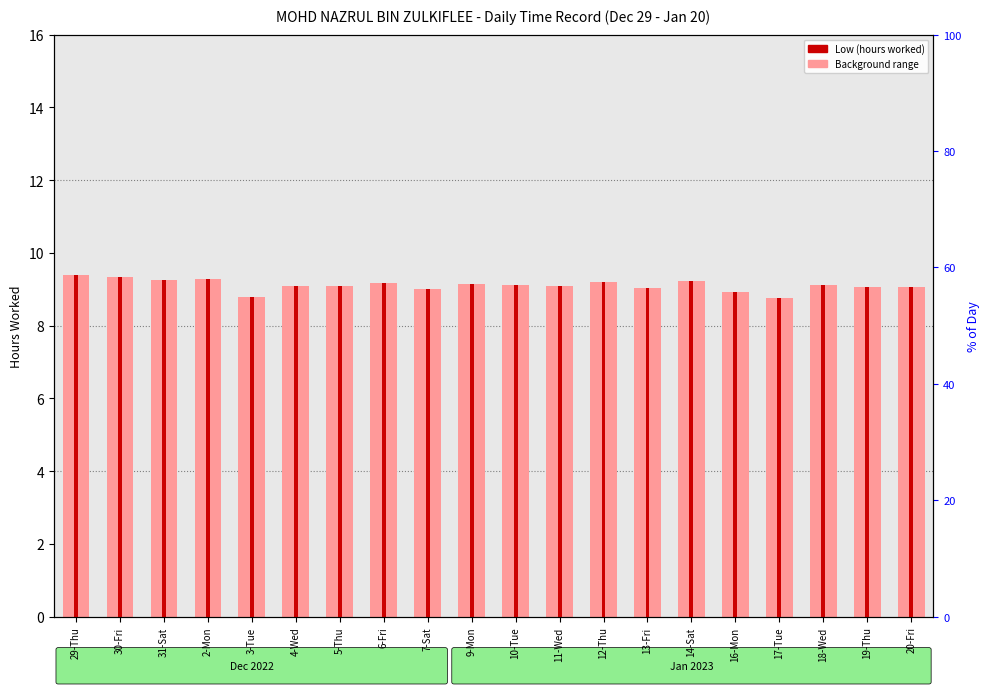

Does the chart contain stacked bars?

No